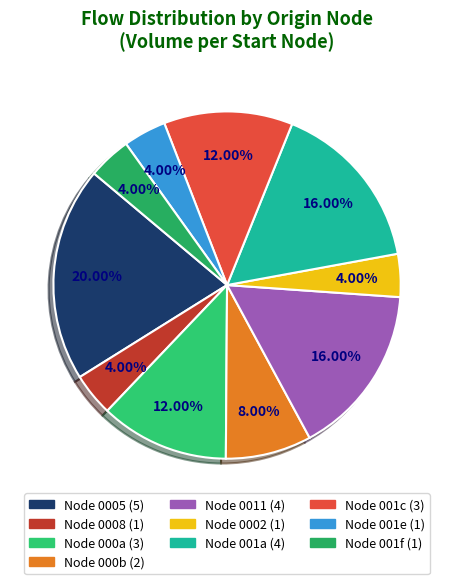

To the nearest percent, what is the difference between the largest and smallest slice percentages?

16%